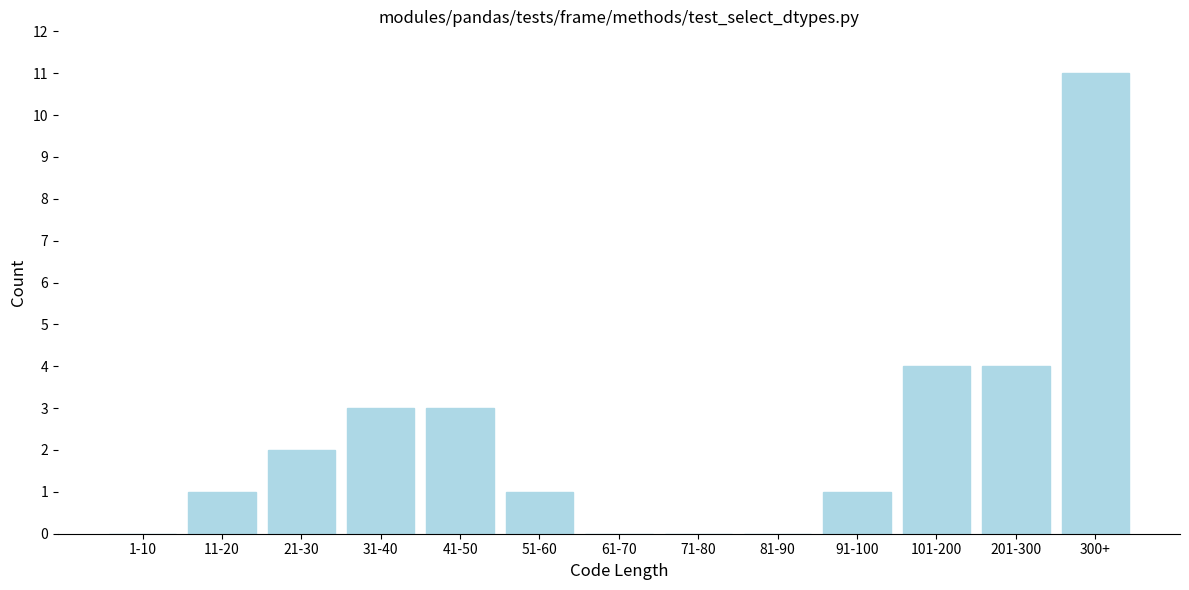

Reading left to right, what are all the values shown in this chart?

1-10=0	11-20=1	21-30=2	31-40=3	41-50=3	51-60=1	61-70=0	71-80=0	81-90=0	91-100=1	101-200=4	201-300=4	300+=11